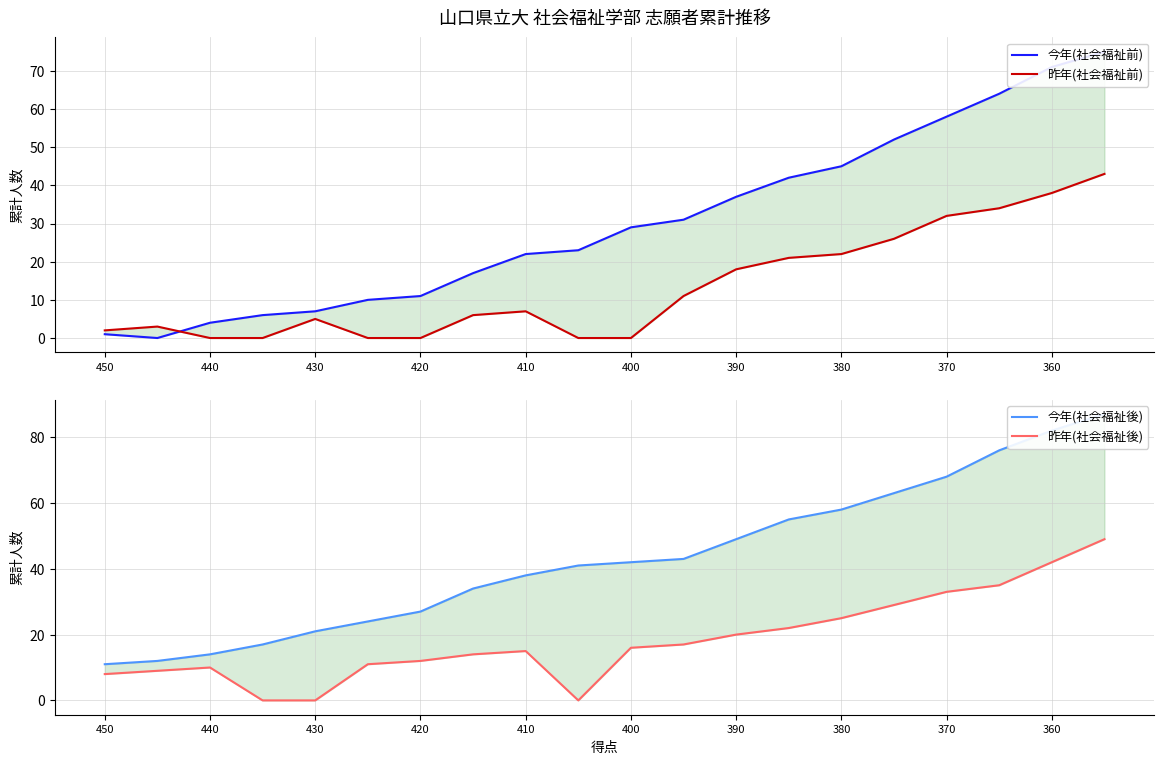

How many interior local peaks does the 昨年(社会福祉前) series have?

3